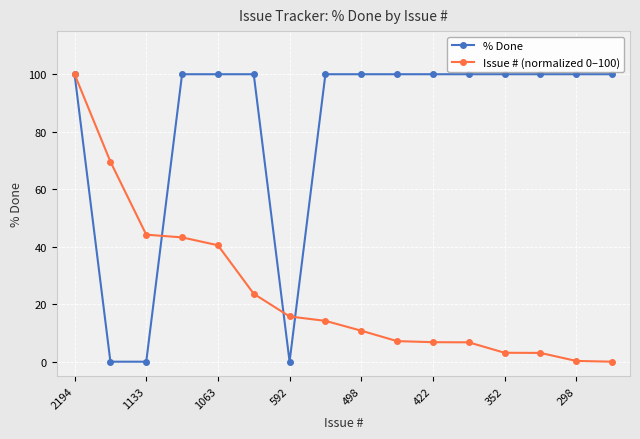

At how many categories does at least one series exceed 96?

13